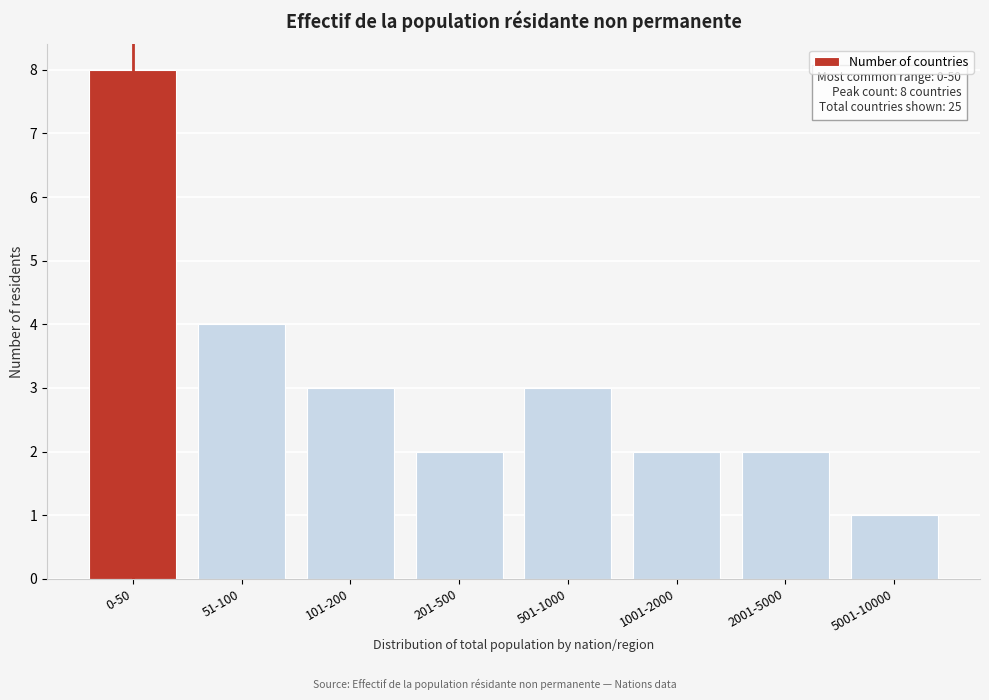

Reading left to right, what are all the values shown in this chart?

0-50=8	51-100=4	101-200=3	201-500=2	501-1000=3	1001-2000=2	2001-5000=2	5001-10000=1